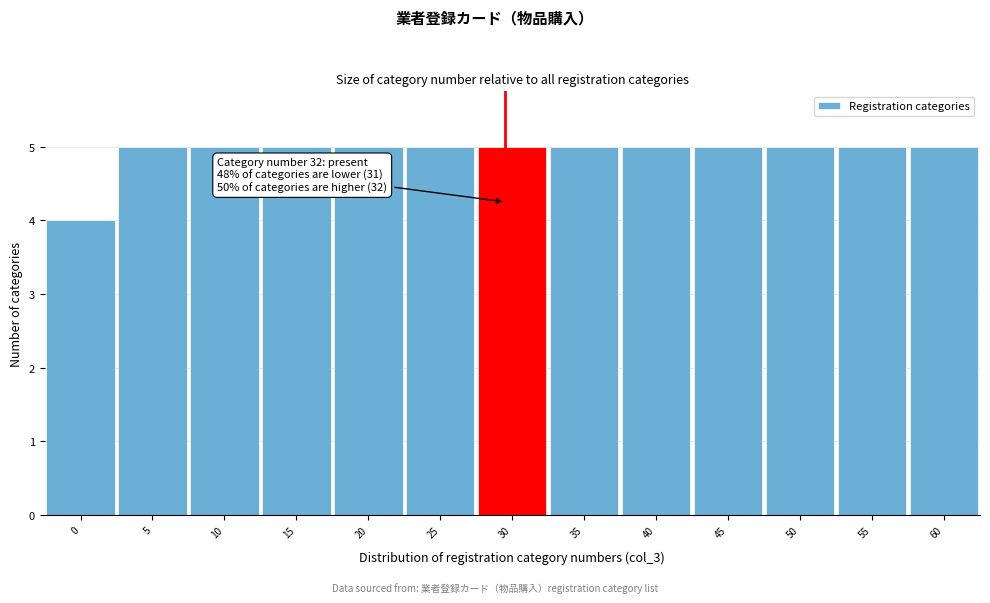

Reading left to right, extract all data points from this chart.

0=4	5=5	10=5	15=5	20=5	25=5	30=5	35=5	40=5	45=5	50=5	55=5	60=5